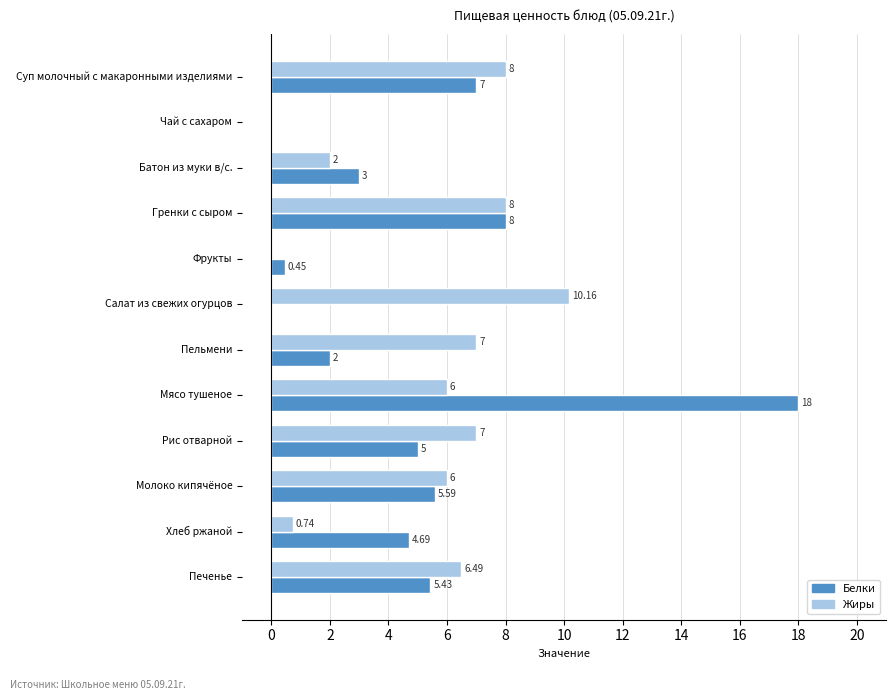

Which label corresponds to the largest value in the chart?

Мясо тушеное